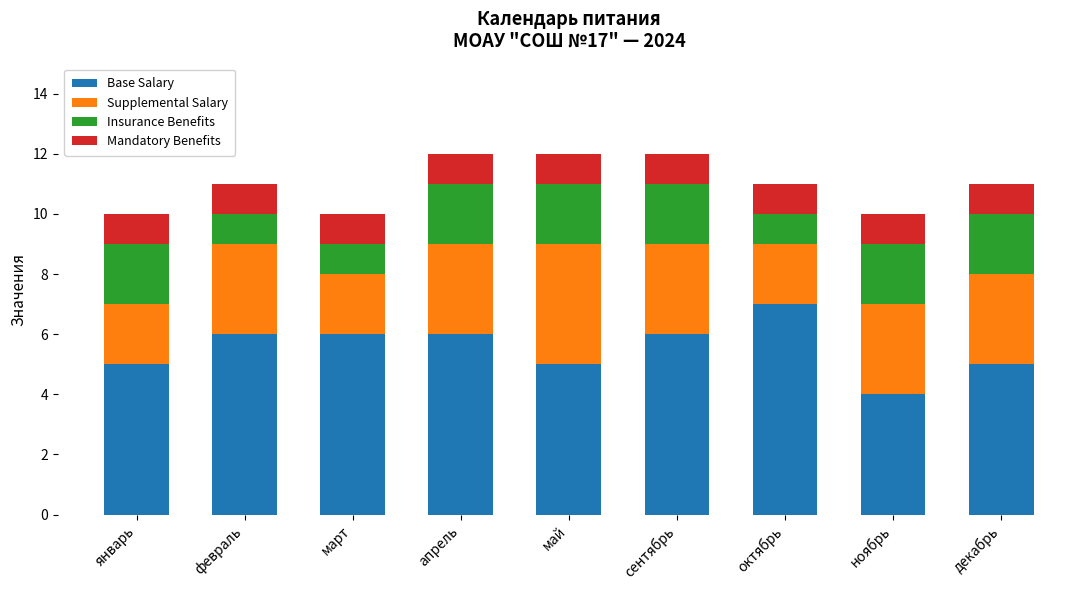

What is the sum of the Base Salary values at апрель and февраль?

12